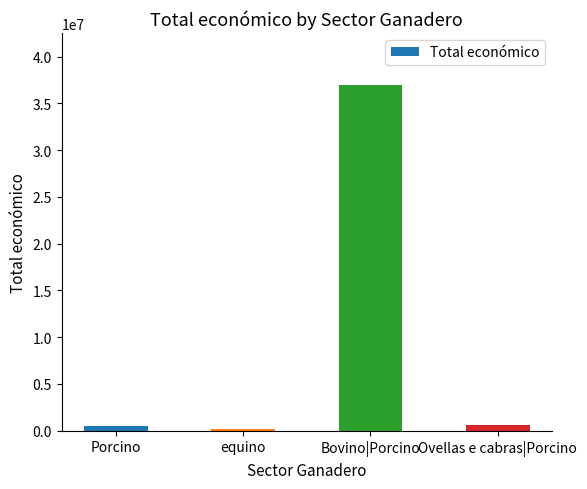

Which has a higher value, Bovino|Porcino or Porcino?

Bovino|Porcino